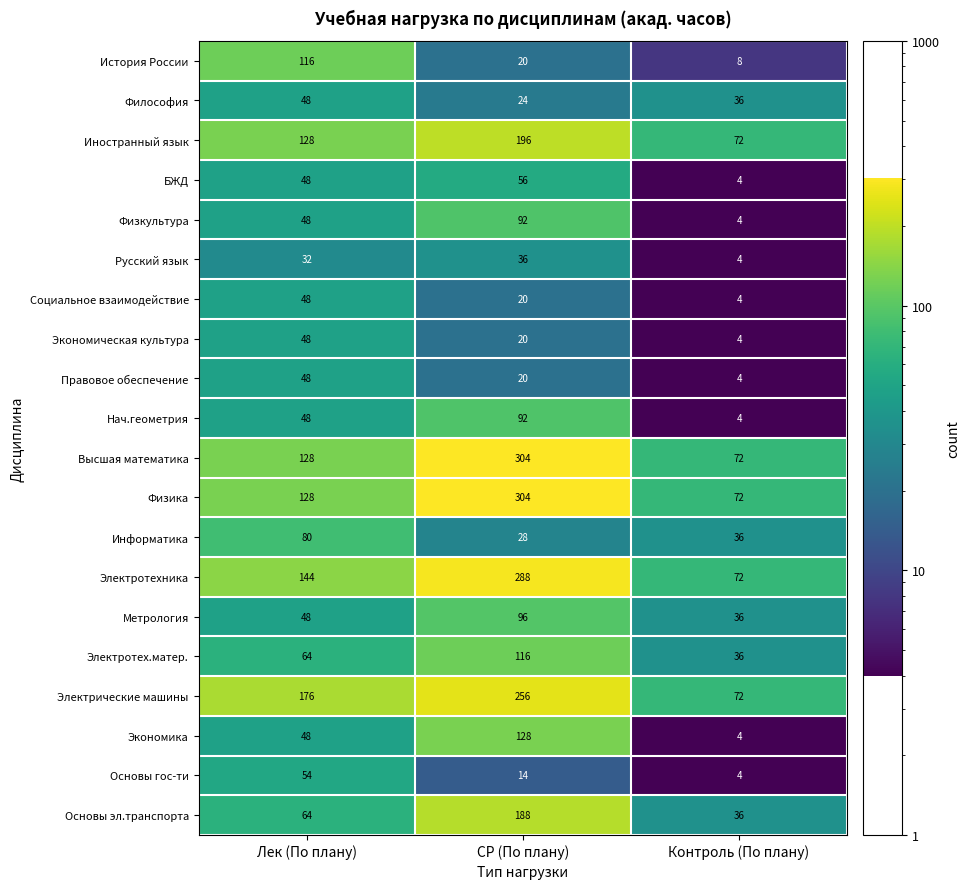

What is the difference between the Электрические машины values at Лек (По плану) and Контроль (По плану)?

104